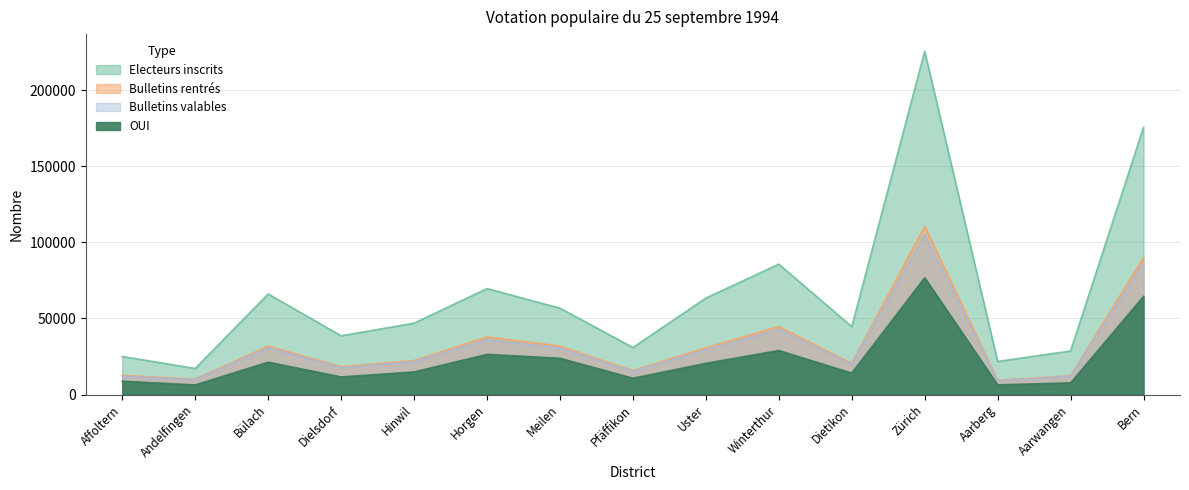

True or false: Bulletins valables and Electeurs inscrits cross at least once.

False